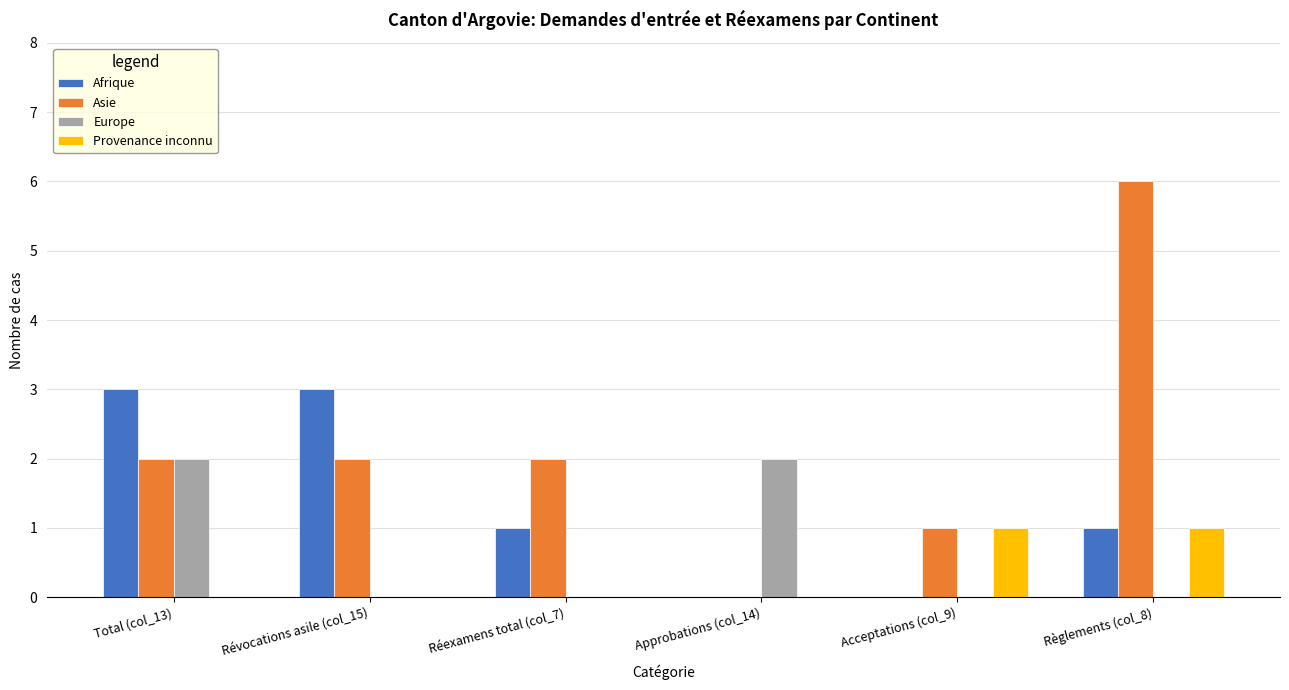

At which category is the sum across all series the highest?

Règlements (col_8)